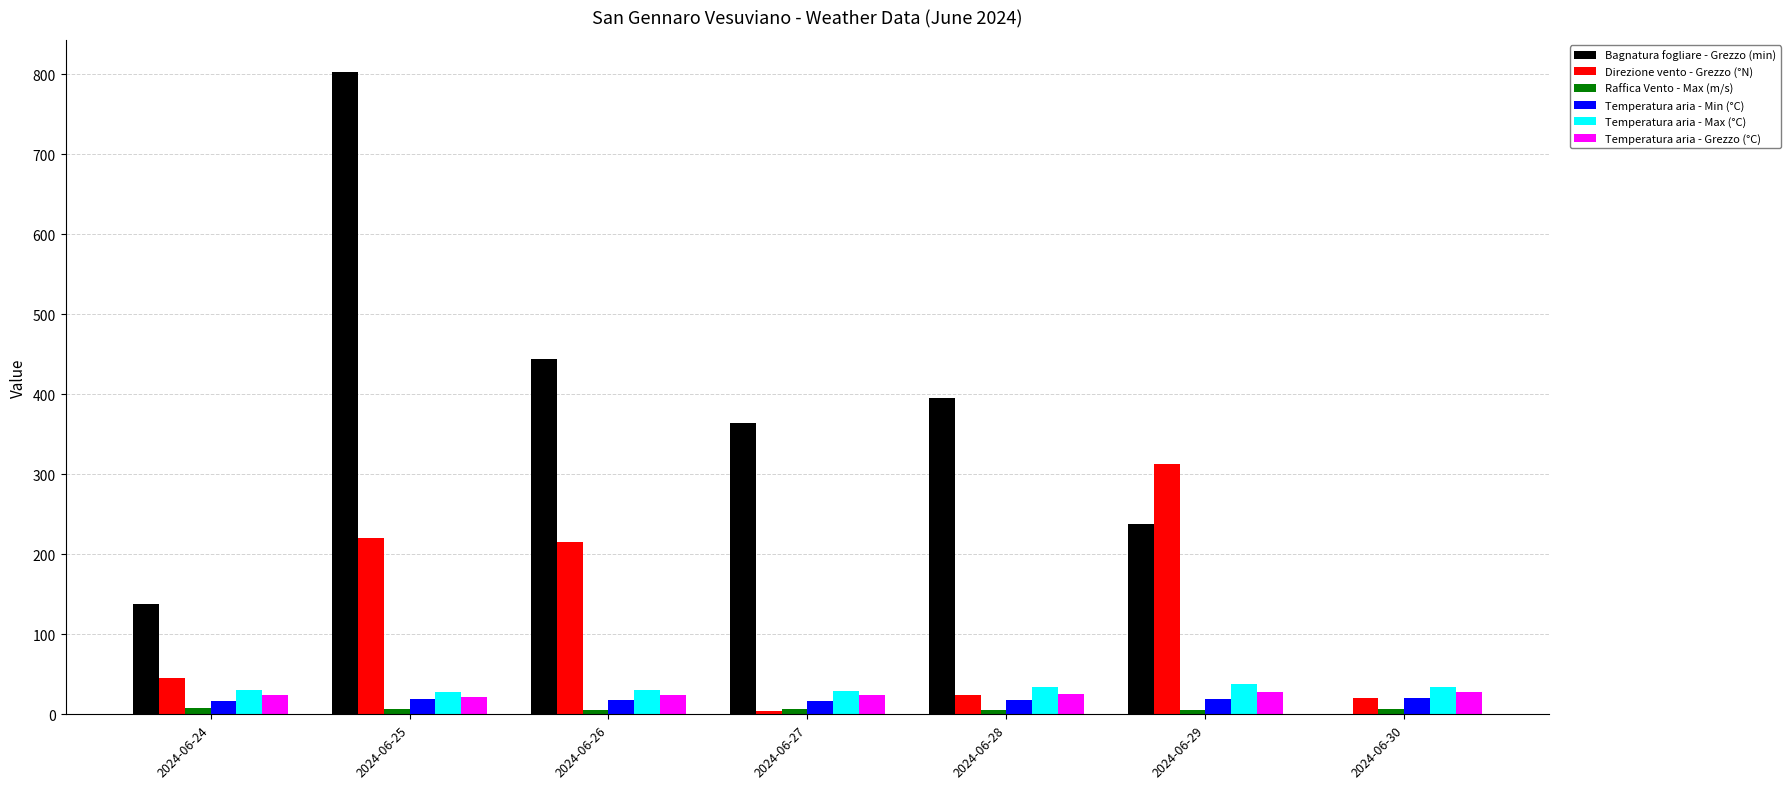

What is the sum of all Temperatura aria - Grezzo (°C) values?

174.7